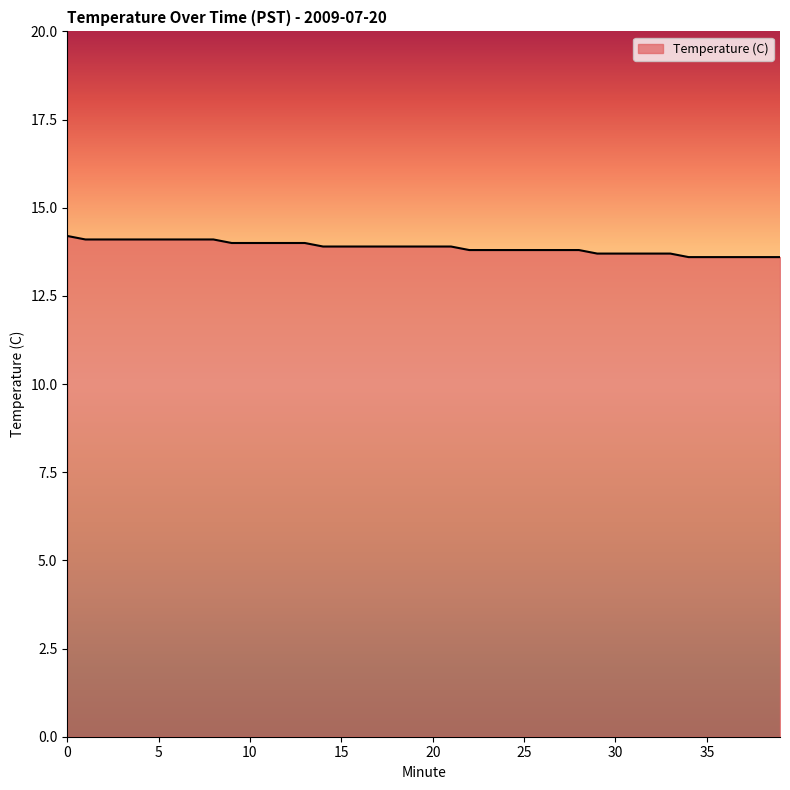

What is the difference between the maximum and minimum values?

0.6